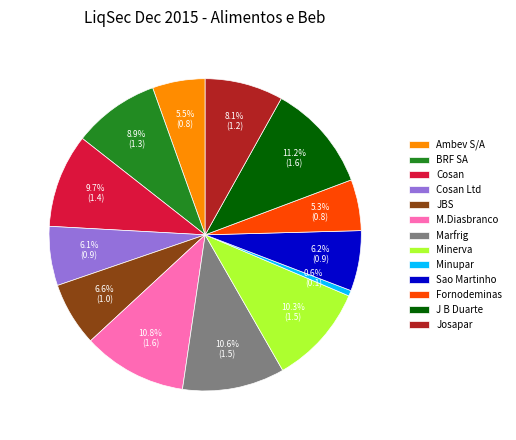

To the nearest percent, what is the difference between the largest and smallest slice percentages?

11%